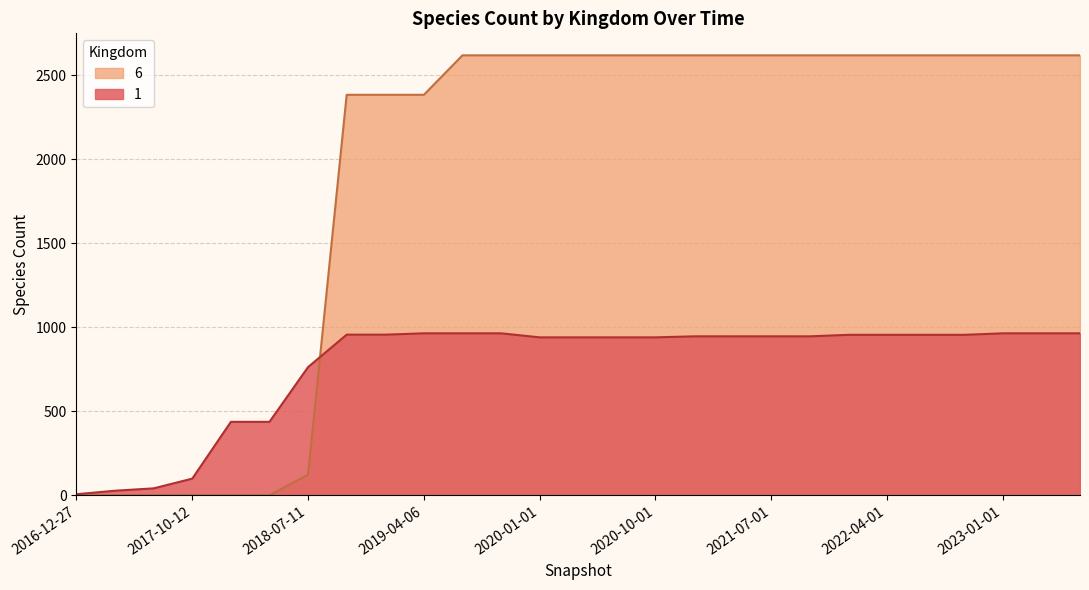

At which label is 1 closest to 485?

2017-12-22